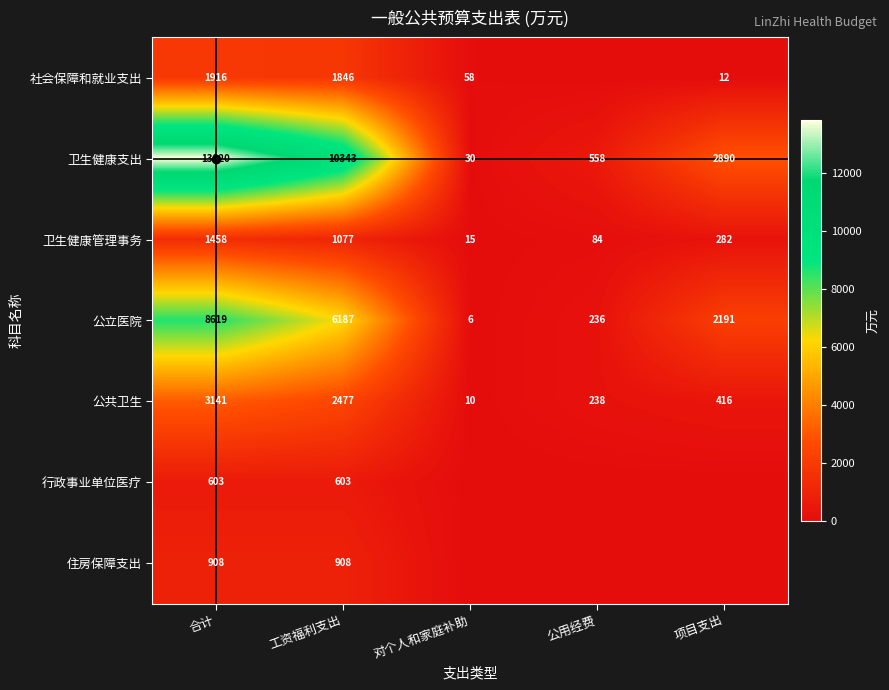

Between 对个人和家庭补助 and 公用经费, which is larger?

对个人和家庭补助